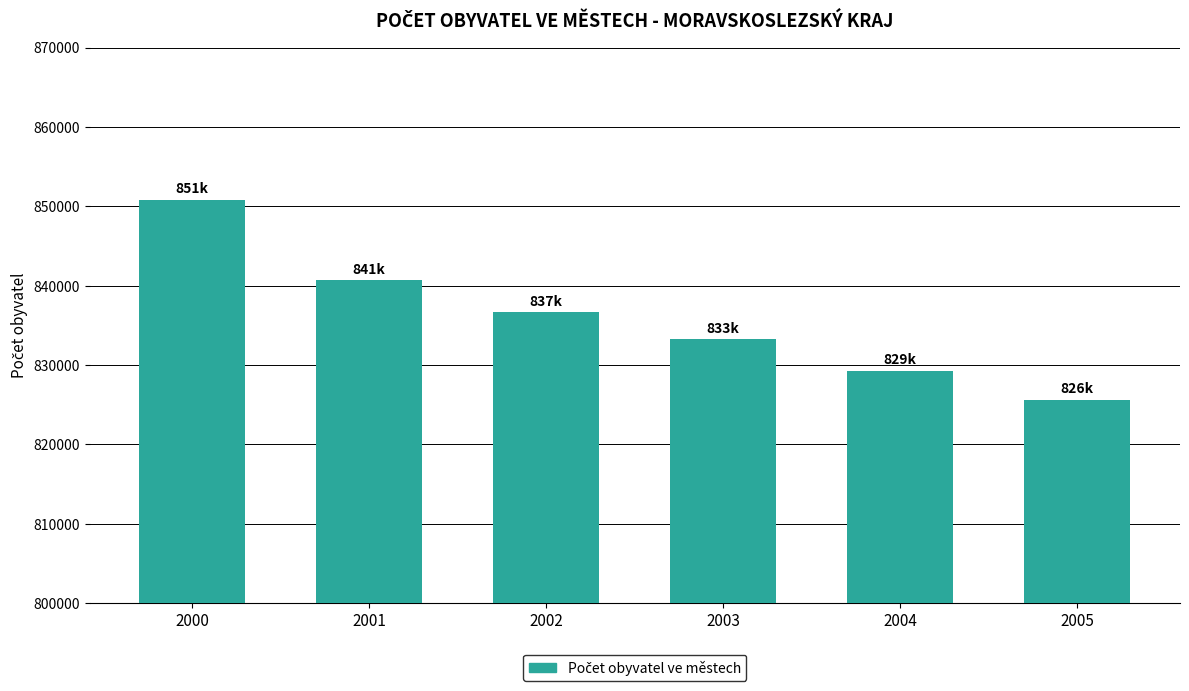

What is the change in value from 2002 to 2003?

-3400